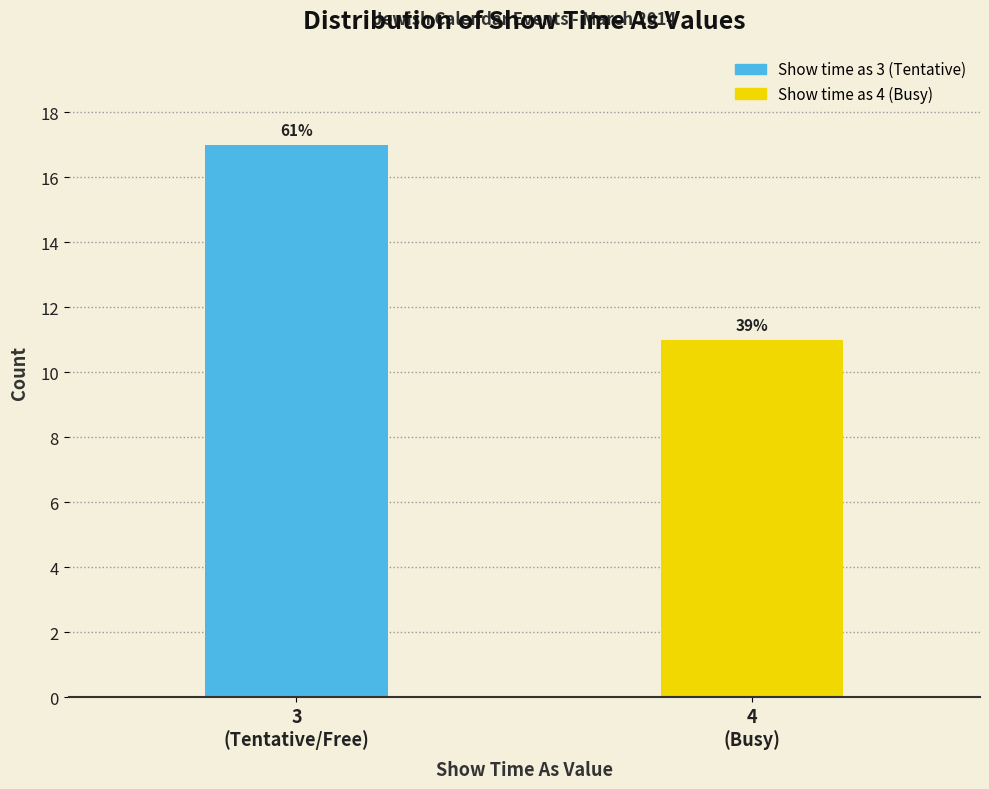

How many bars are there in total?

2